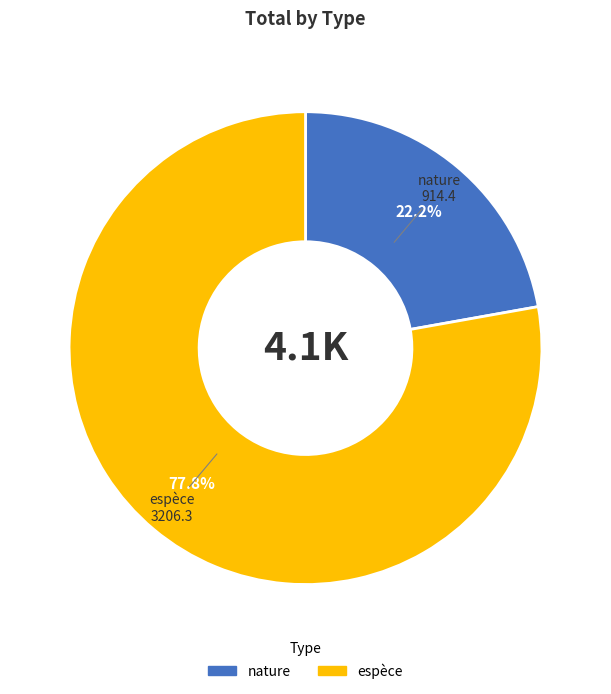

Count the number of slices in the pie.

2